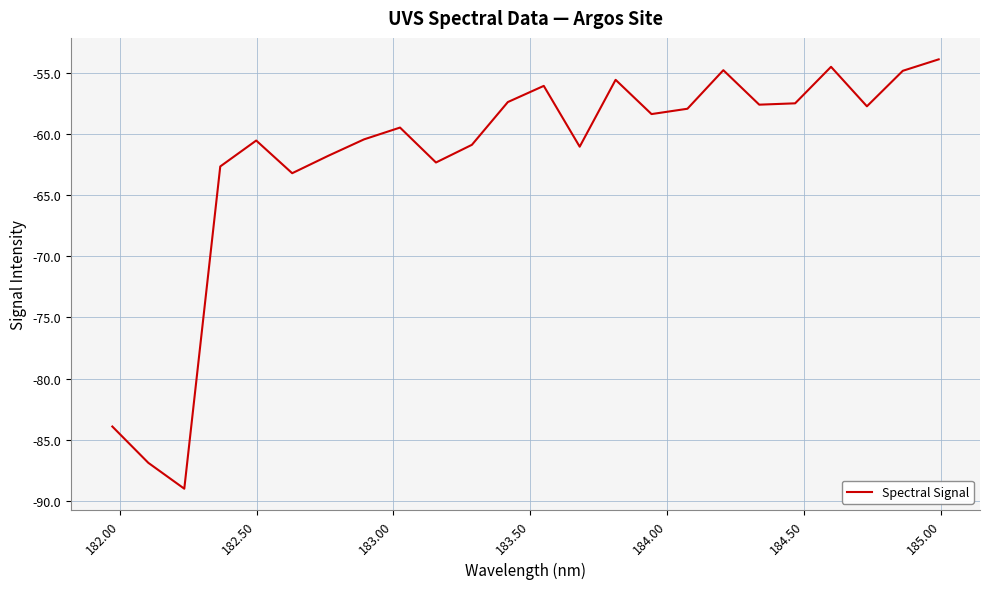

What is the smallest value displayed?

-89.0